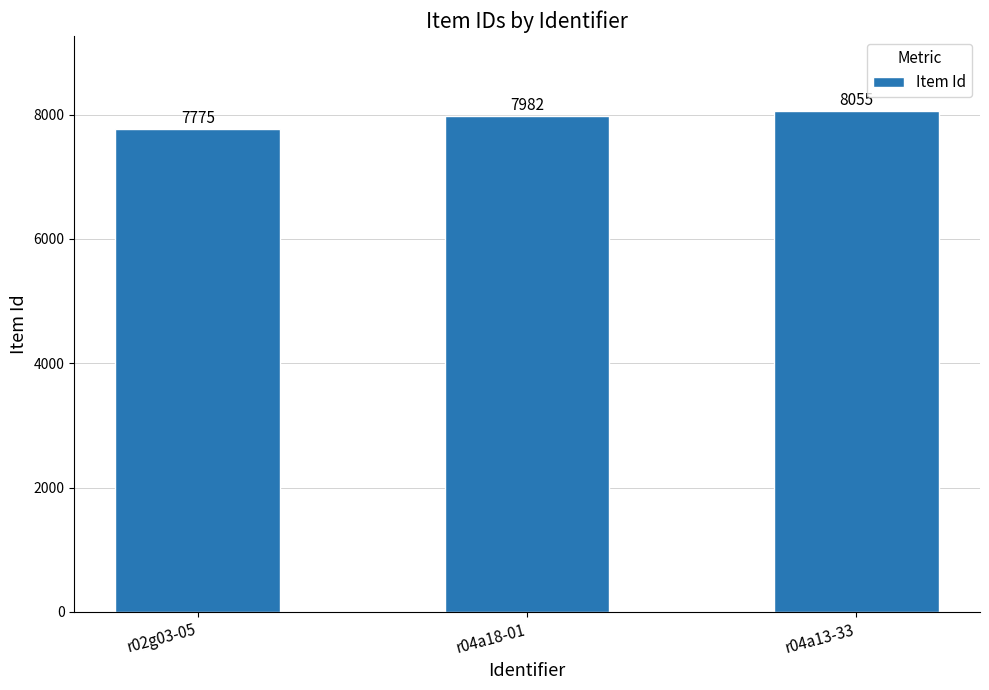

What is the approximate value at r04a13-33, to the nearest 50?

8050